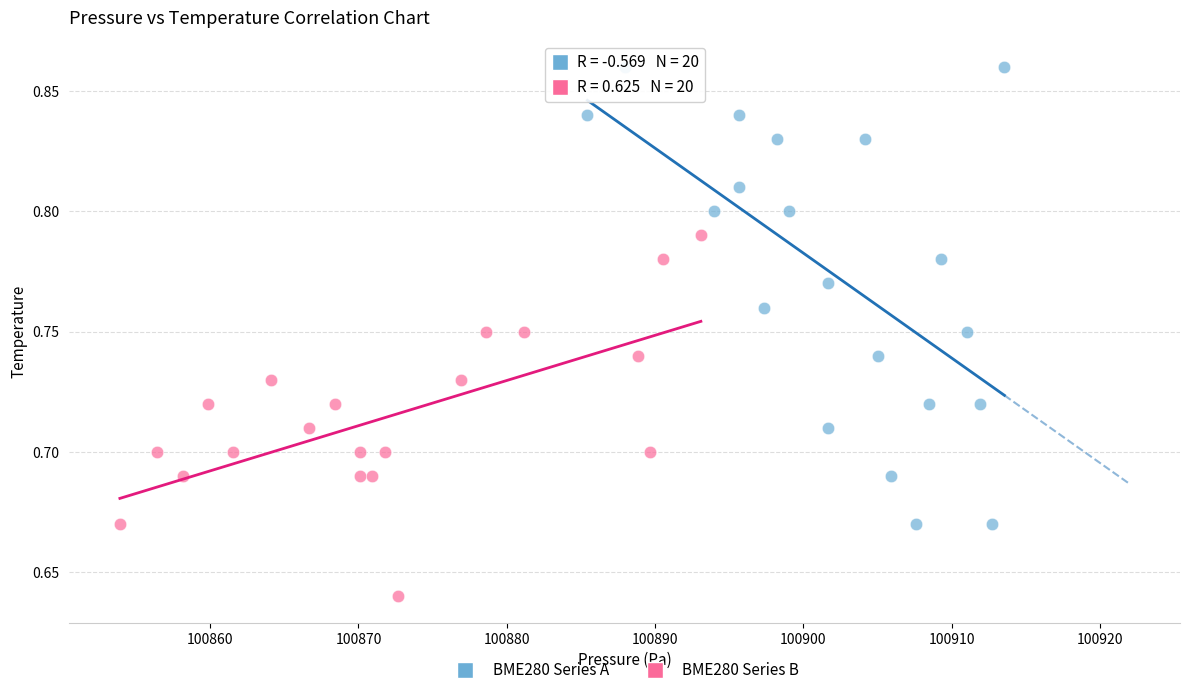

Which series reaches the minimum Y coordinate?

BME280 Series B